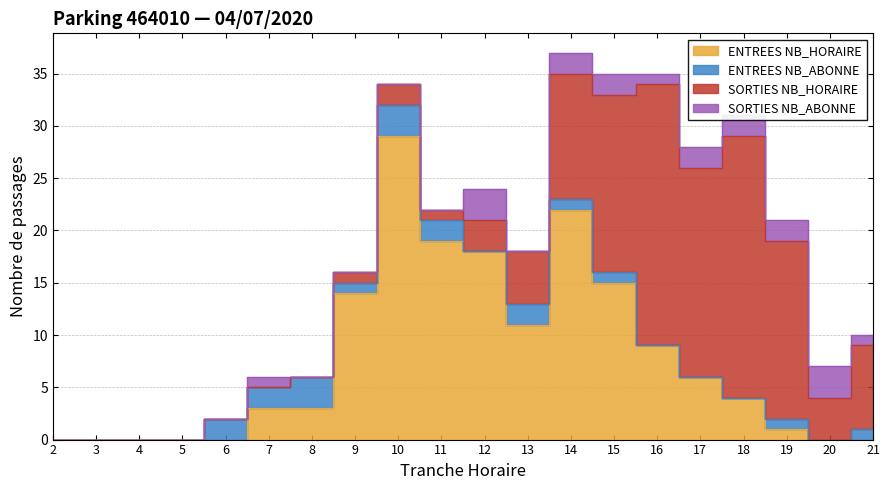

At how many categories does at least one series exceed 27?

1